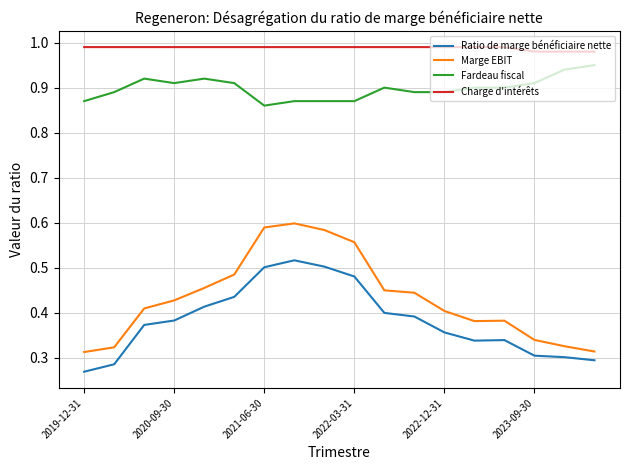

Which series has the largest range (max minus min)?

Marge EBIT